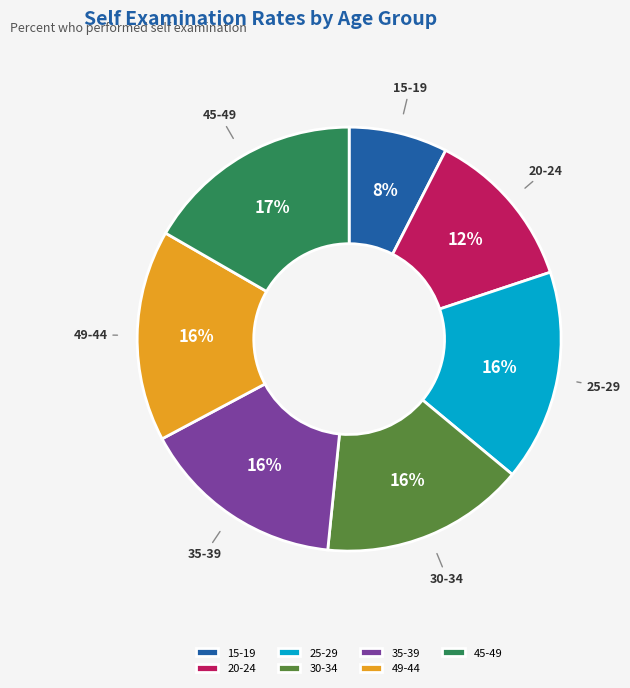

To the nearest percent, what is the difference between the largest and smallest slice percentages?

9%